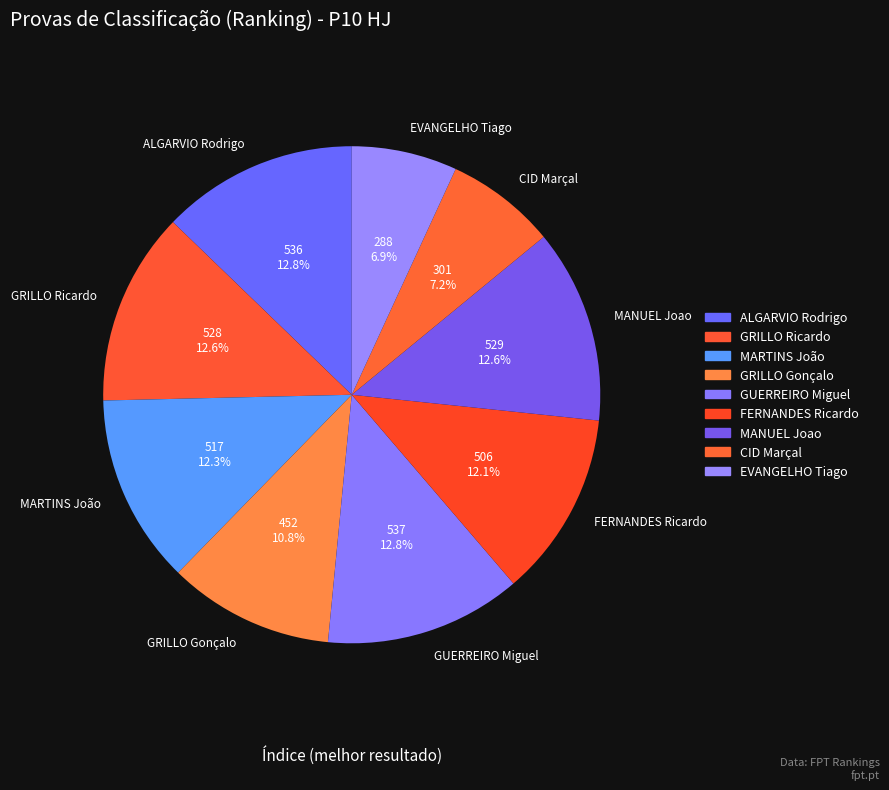

To the nearest percent, what is the difference between the FERNANDES Ricardo and CID Marçal slice percentages?

5%